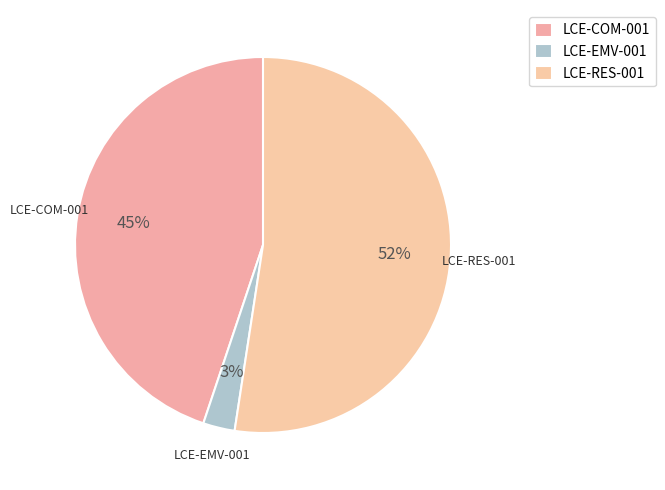

Combined, what portion of the pie is LCE-RES-001 and LCE-EMV-001?

55.1%